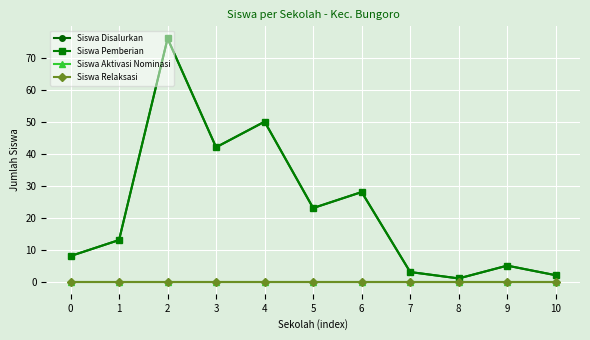

List the series in order of their peak value, highest first.

Siswa Disalurkan, Siswa Pemberian, Siswa Aktivasi Nominasi, Siswa Relaksasi